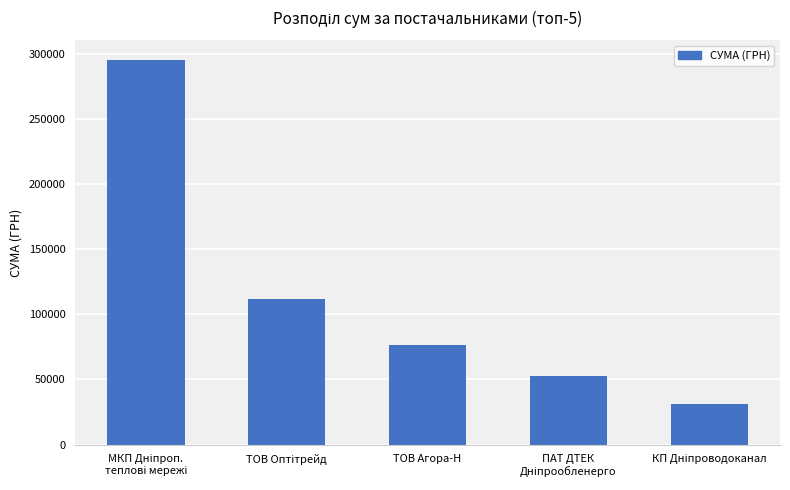

Reading right to left, list all the values displayed in this chart.

31167.5	53028.9	76183.2	111990.4	295638.6